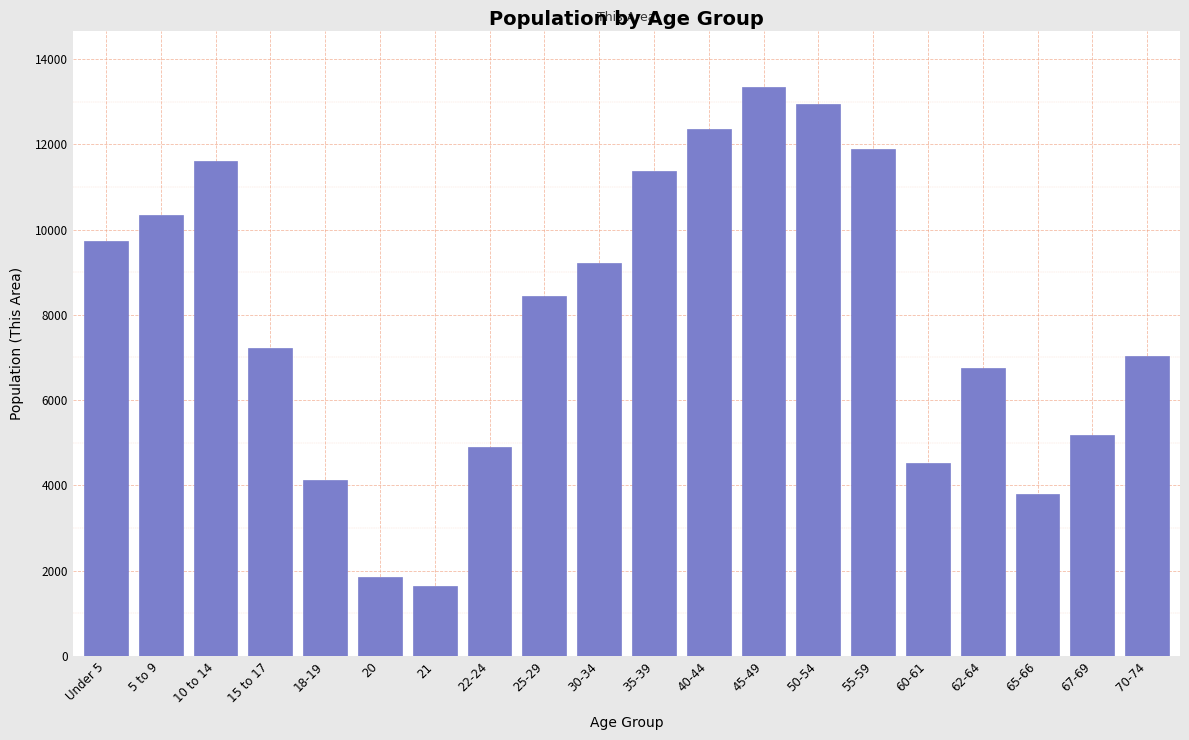

Reading left to right, list all the values displayed in this chart.

9735	10352	11596	7228	4120	1847	1633	4910	8439	9204	11368	12368	13333	12949	11899	4528	6756	3803	5192	7032